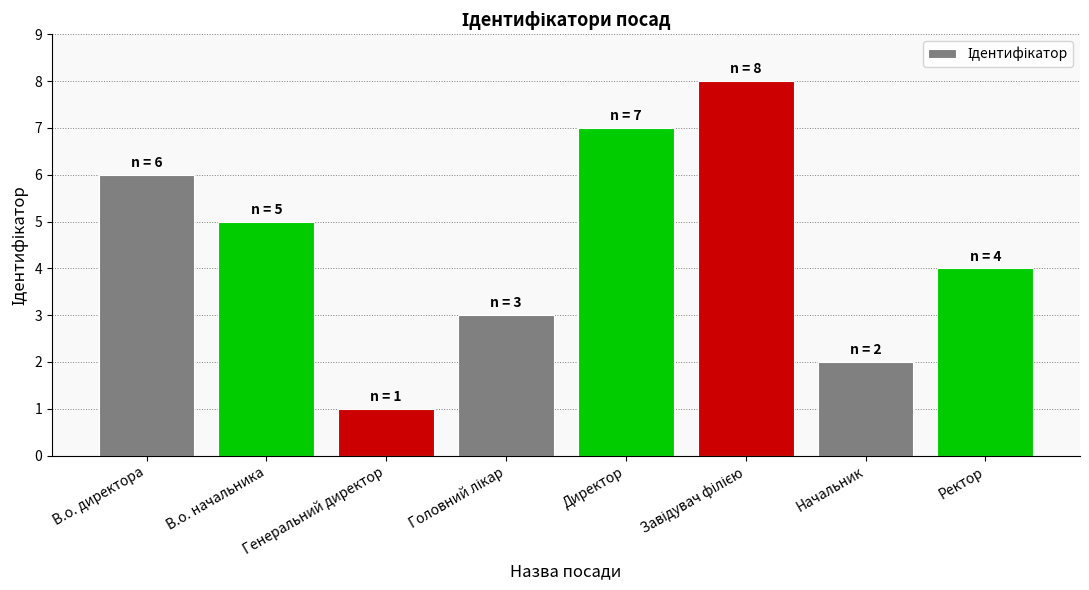

What is the label of the 6th bar from the right?

Генеральний директор